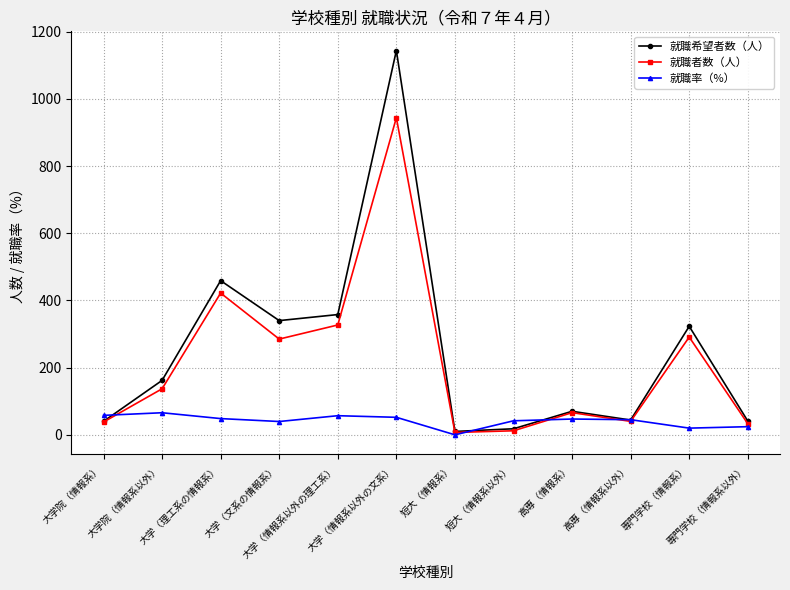

What is the difference between the 就職者数（人） values at 大学（文系の情報系） and 高専（情報系以外）?

245.0